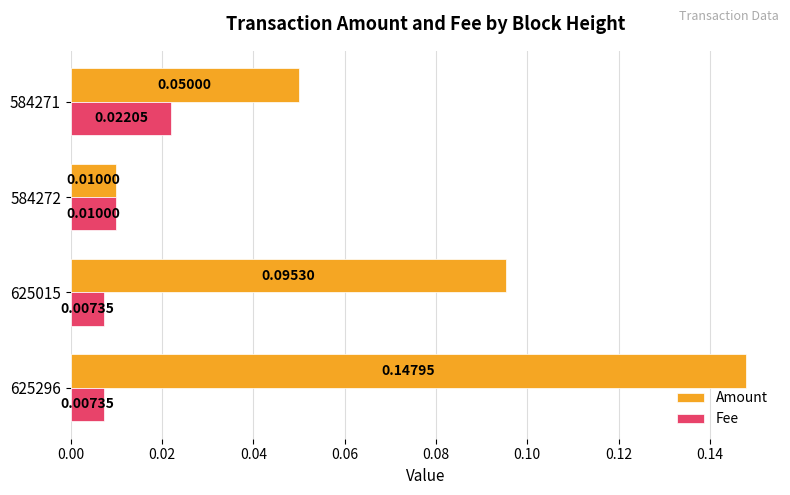

At 625015, list the series in order from largest to smallest.

Amount, Fee